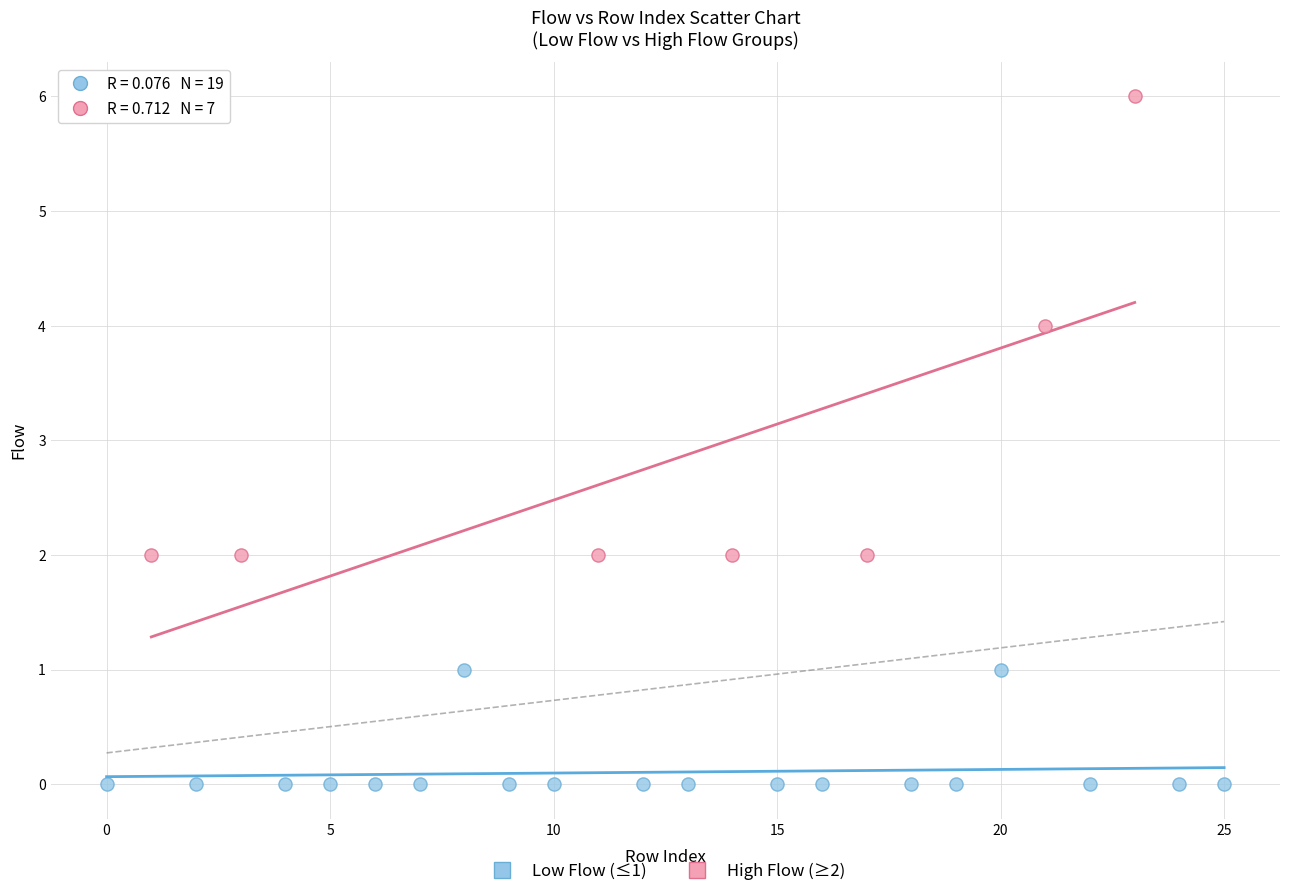

Which series has the largest Y range (max minus min)?

High Flow (≥2)